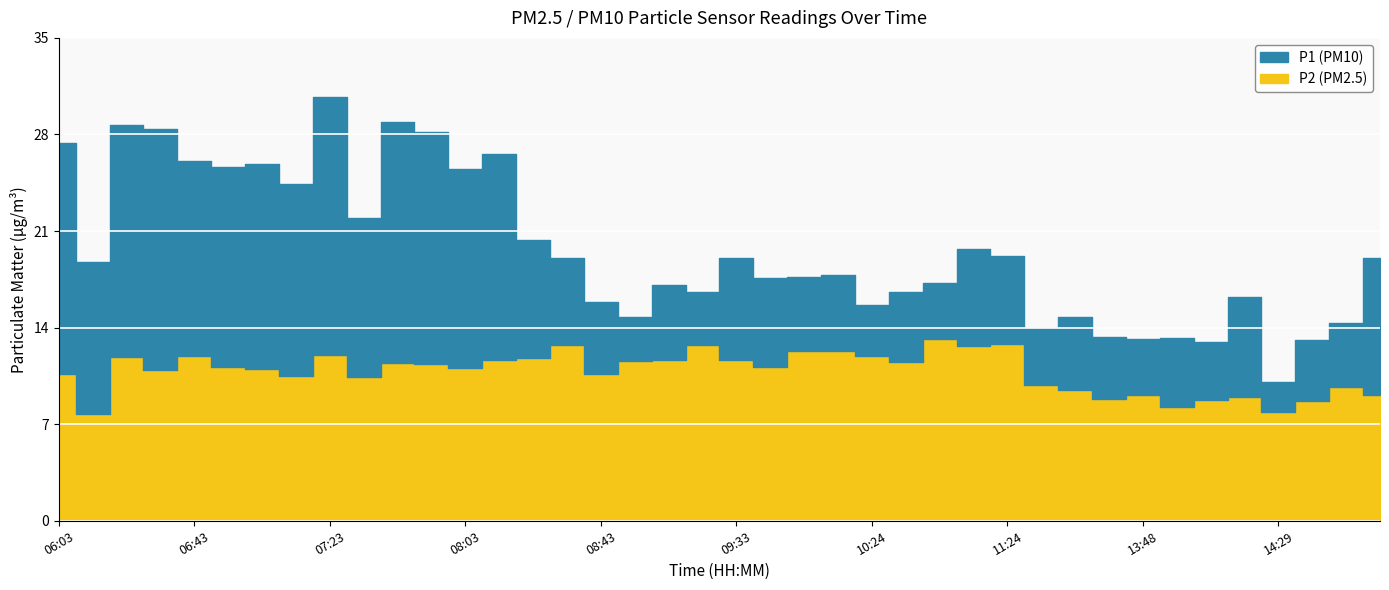

The value of P2 at 09:43 is 7.8. True or false?

False